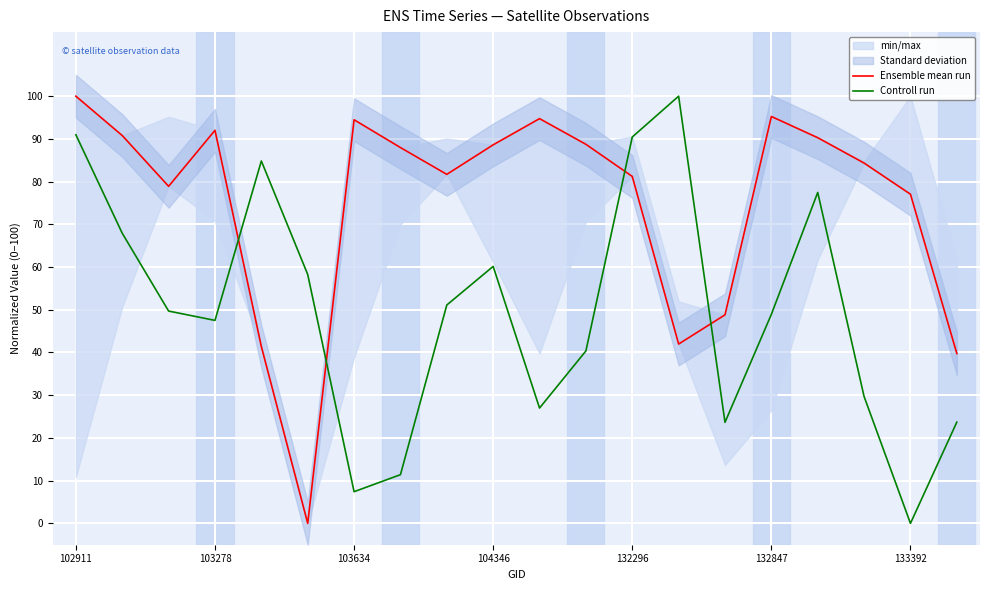

What is the maximum value for Controll run?

100.0